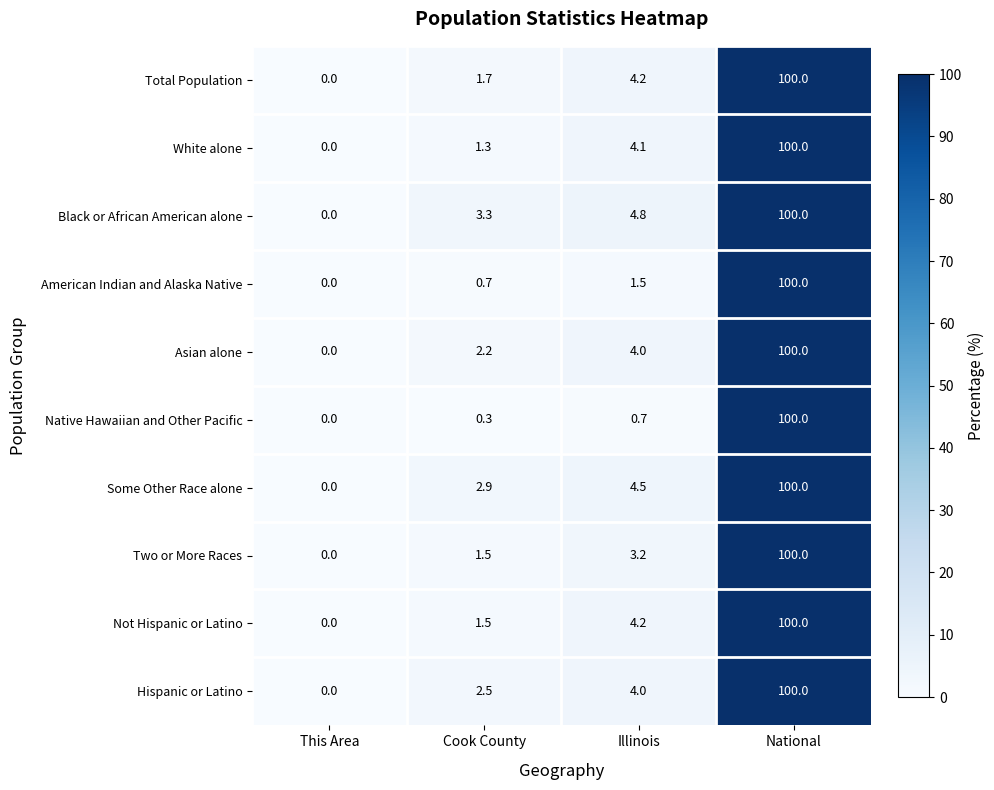

At which label is American Indian and Alaska Native closest to 50?

Illinois